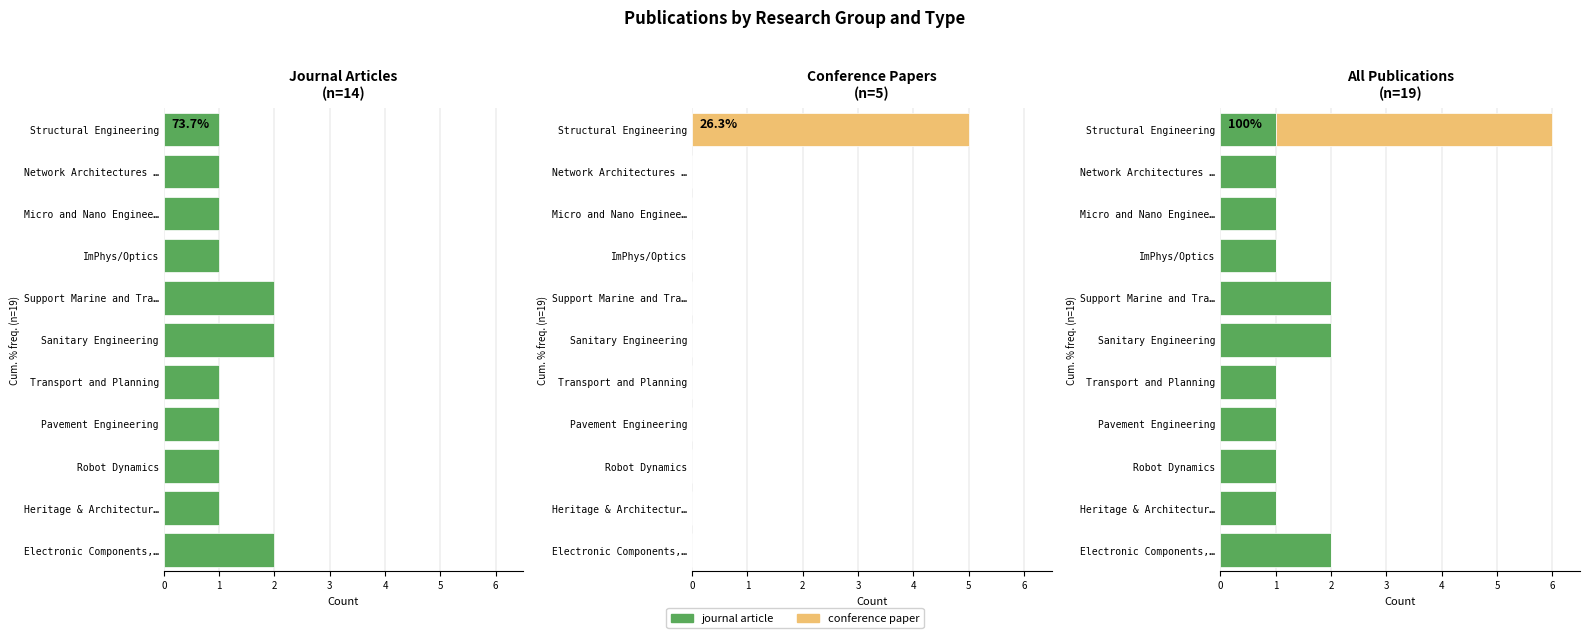

Which has a higher value, Heritage & Architectur… or Transport and Planning?

Heritage & Architectur…